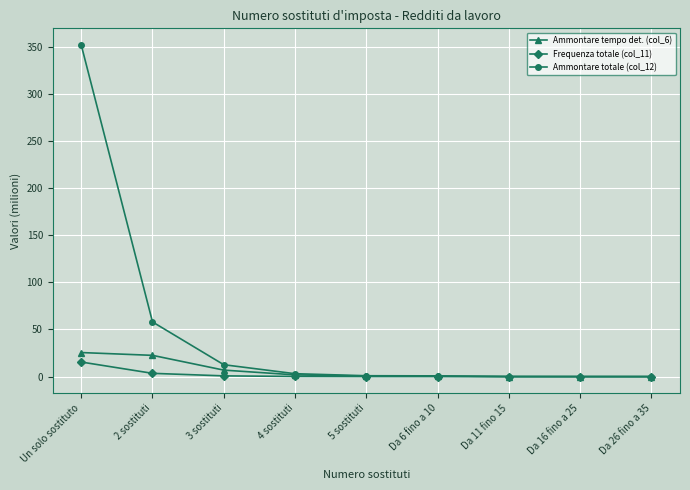

Is the value of Ammontare totale (col_12) at 3 sostituti greater than the value of Frequenza totale (col_11) at 3 sostituti?

Yes